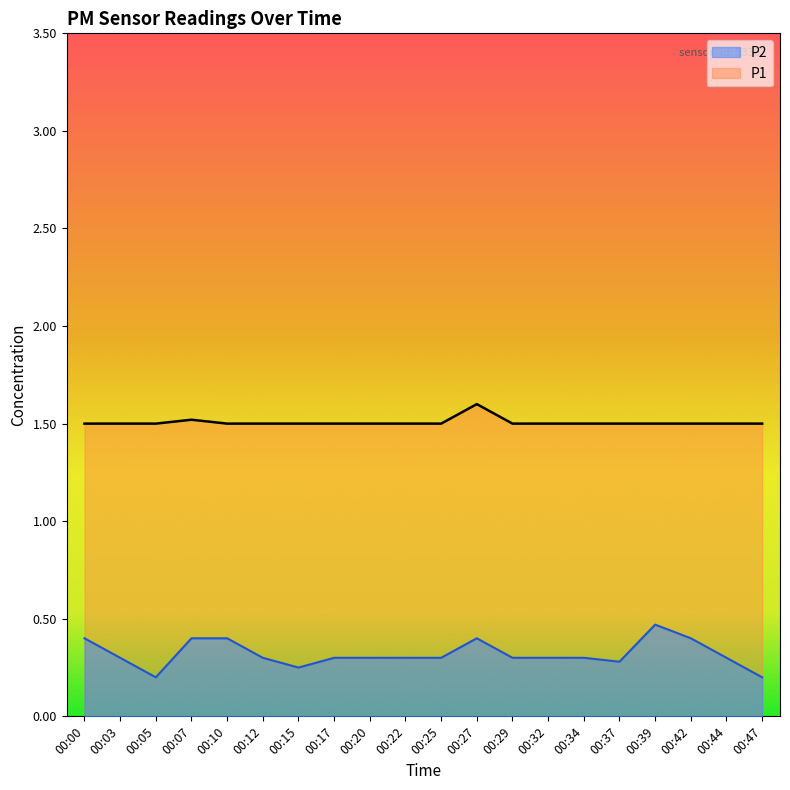

True or false: P1 has more than 2 points higher than both neighbors.

False